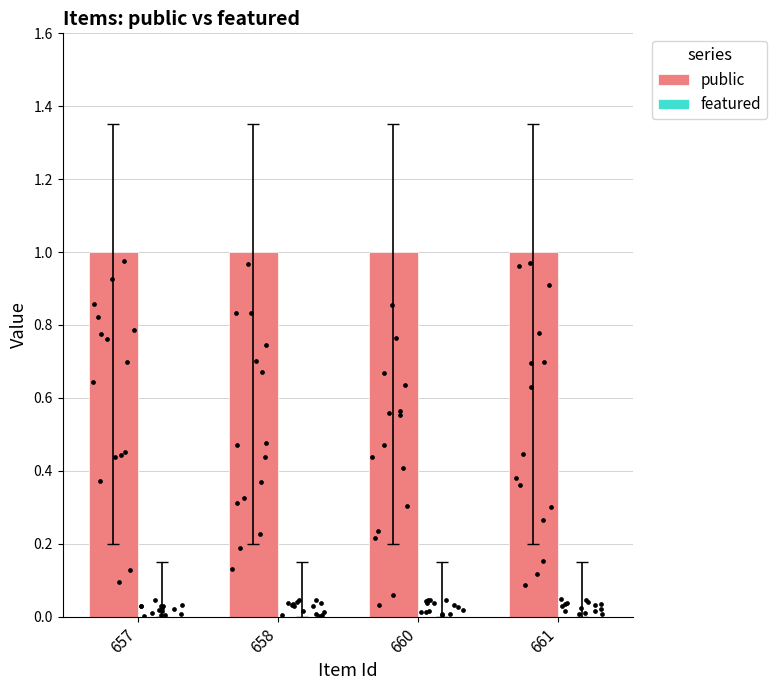

Which series reaches the maximum Y coordinate?

public